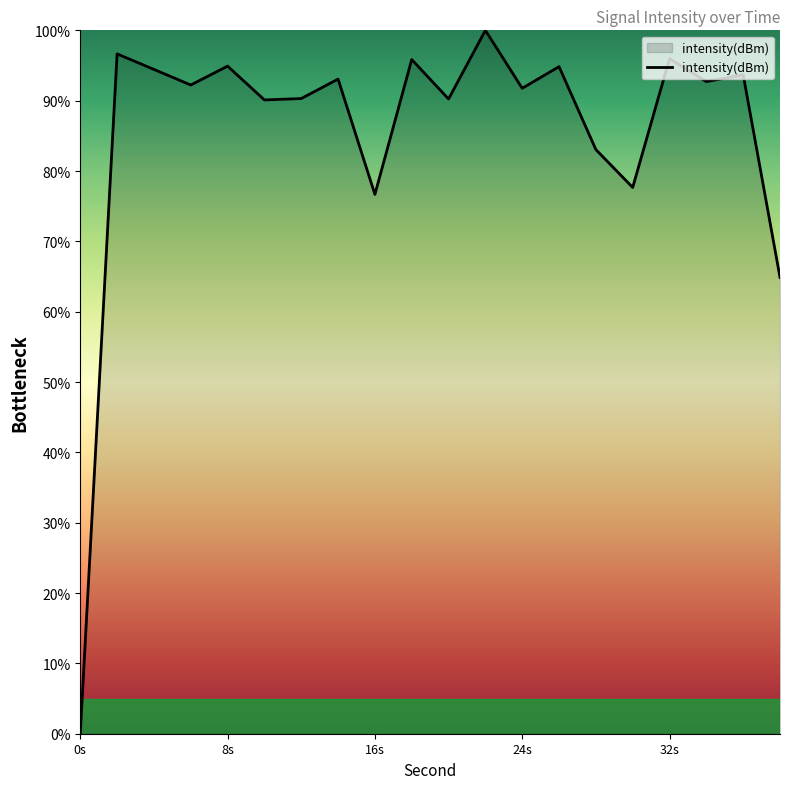

How many interior local valleys (lower than both neighbors) does the data have?

7